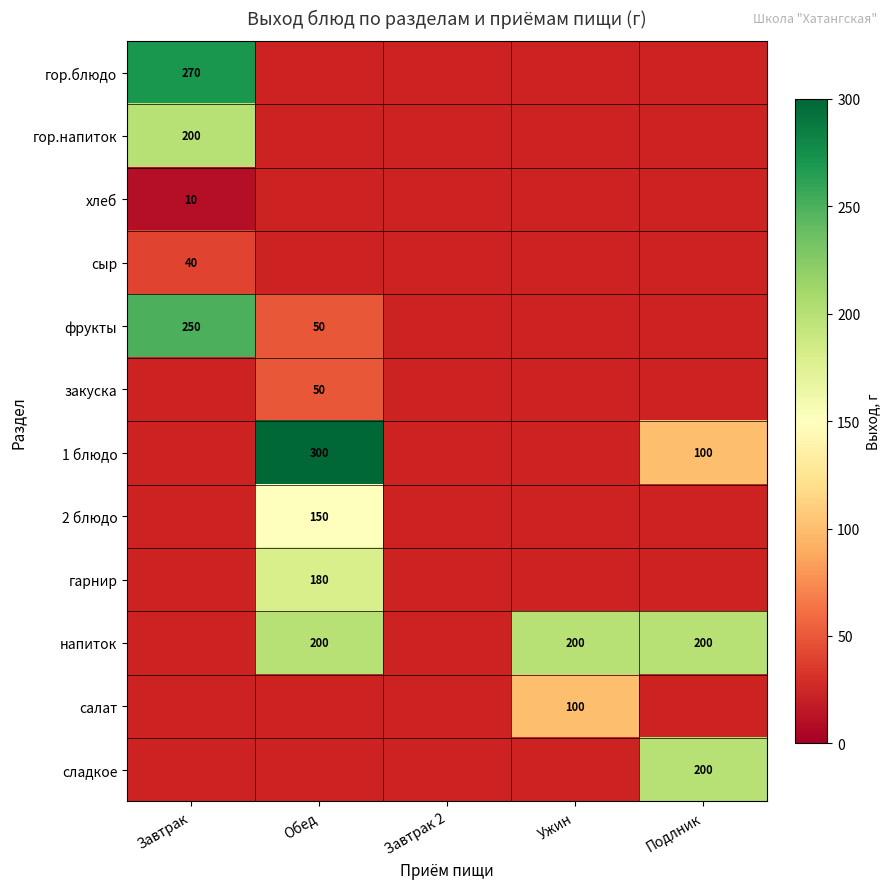

Is it true that гор.блюдо equals 403 at Завтрак?

False